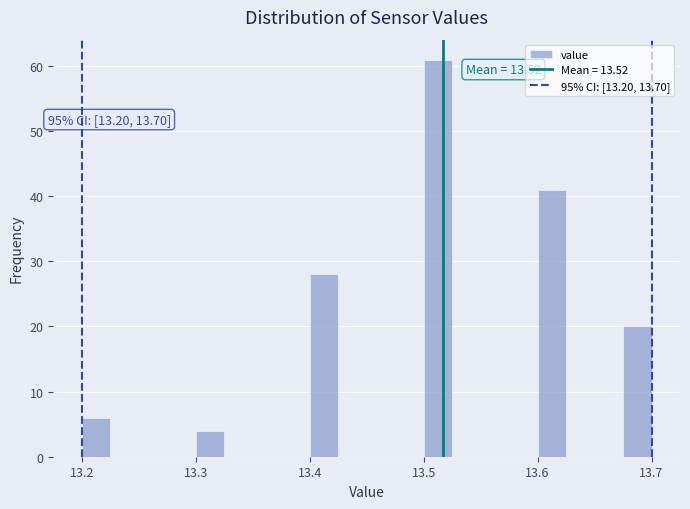

Read against the x-axis, roughly where is the centre of the tallest bar?

13.51